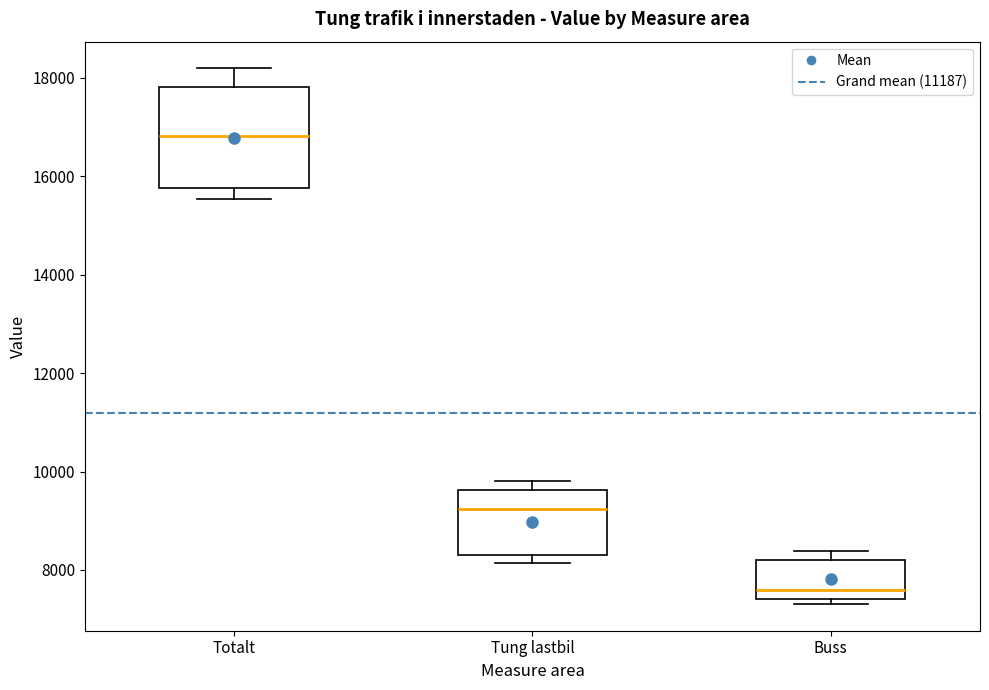

Reading left to right, transcribe this box plot: for each box, give where its median line is, the range the box spans, and where its two whiskers end, as read against the y-axis. The values are not printed on the chart, so give them approximately, as read against the axis.

Totalt: median 16800, box 15800 to 17800, whiskers 15600 to 18200
Tung lastbil: median 9200, box 8400 to 9600, whiskers 8200 to 9800
Buss: median 7600, box 7400 to 8200, whiskers 7400 (just below the box's lower edge) to 8400